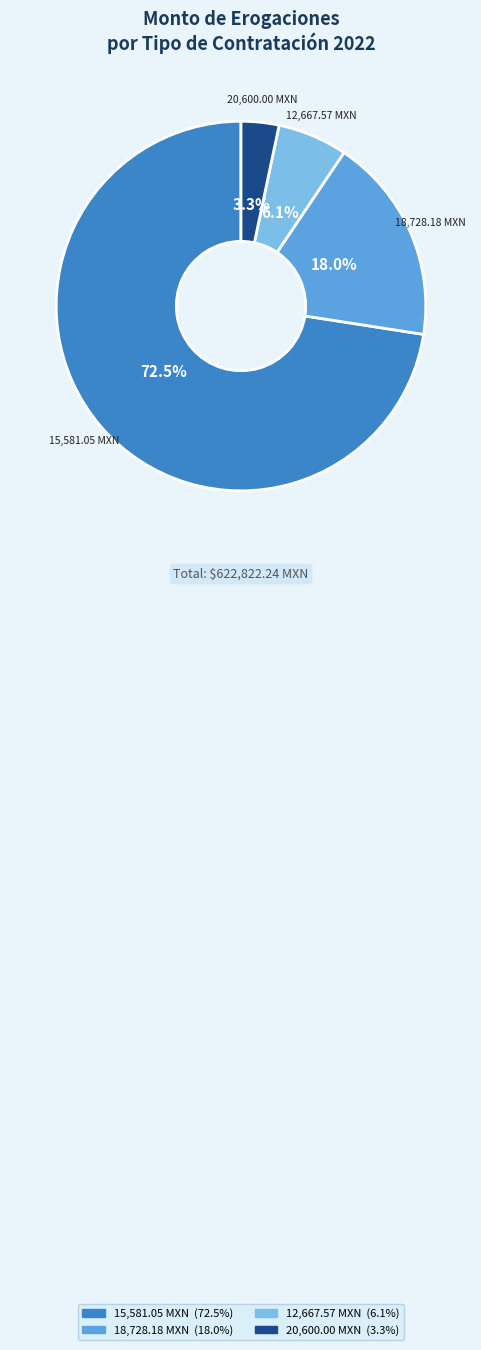

Which slice is the largest?

15,581.05 MXN